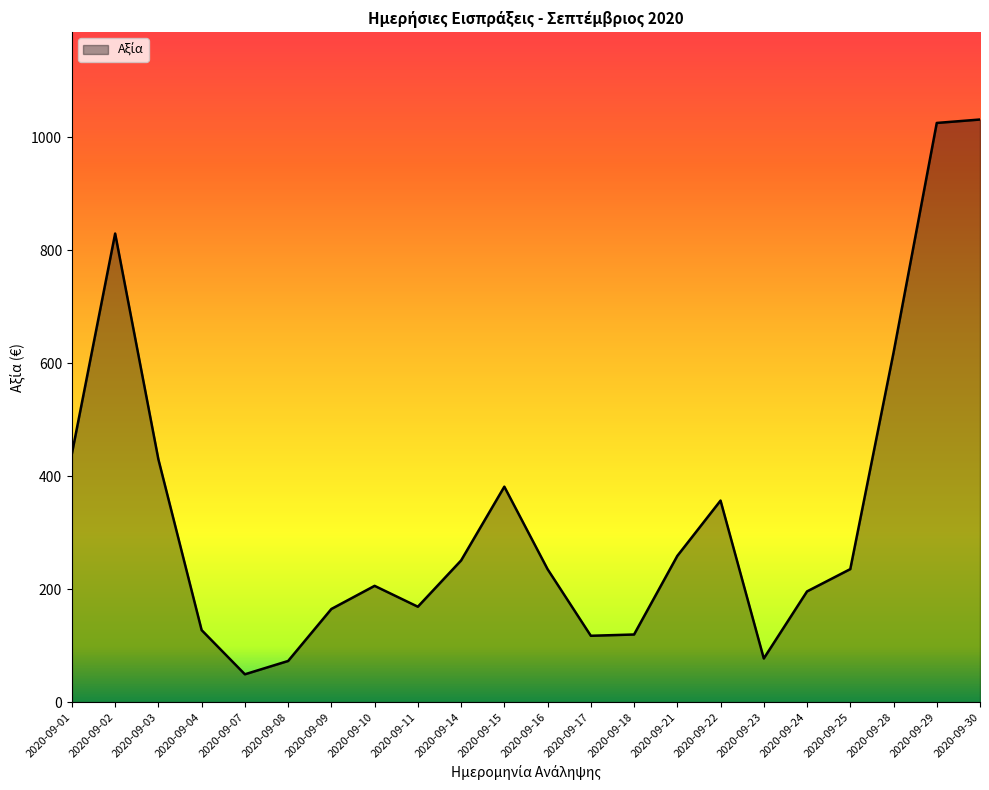

What is the ratio of the value at 2020-09-30 to the value at 2020-09-04?

8.1